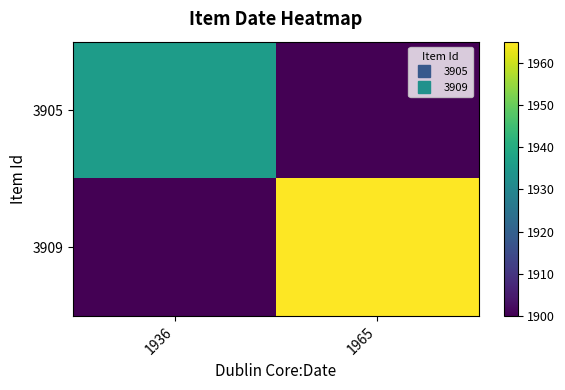

Count the number of categories in the chart.

2